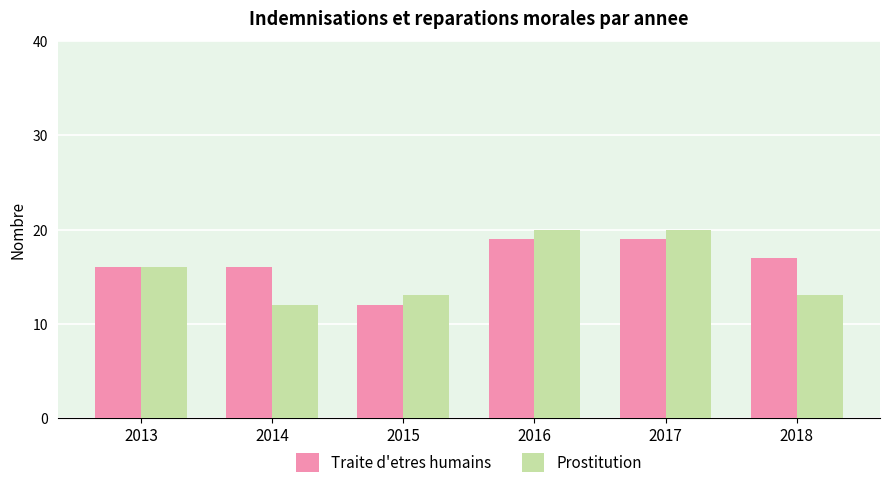

What is the total value across all series at 2018?

30